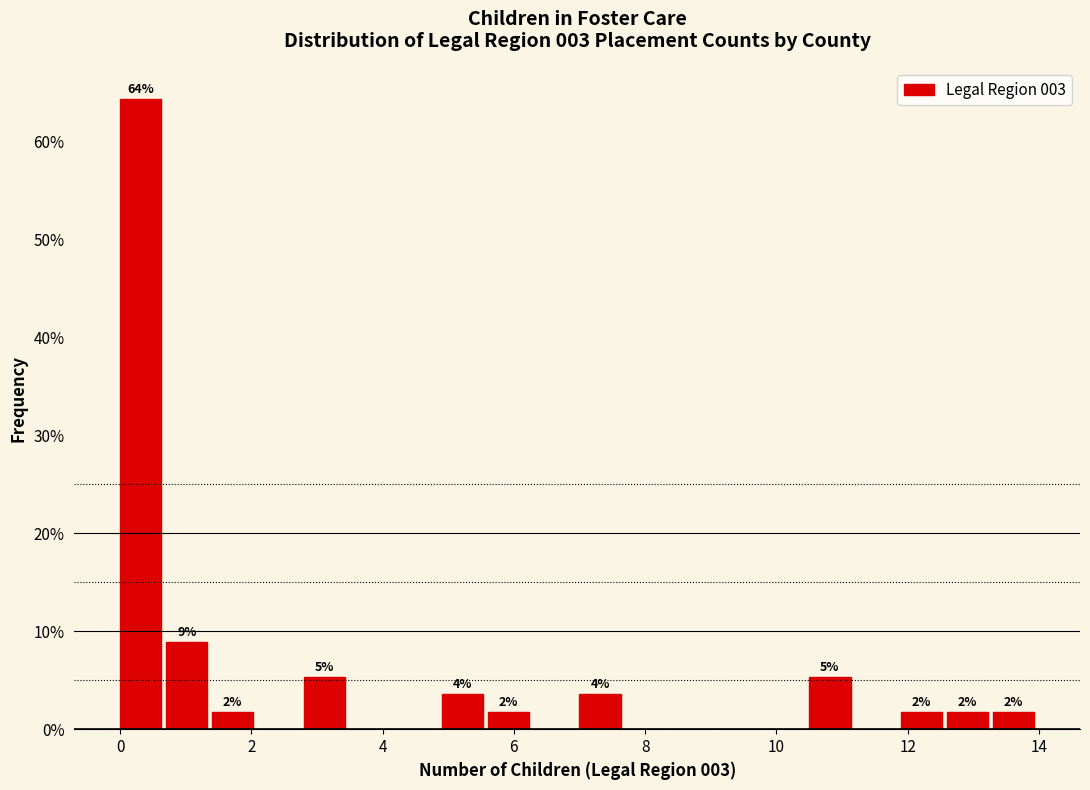

Around what value on the x-axis is the tallest bar? Give the approximate position of its centre, as read against the axis.

0.4